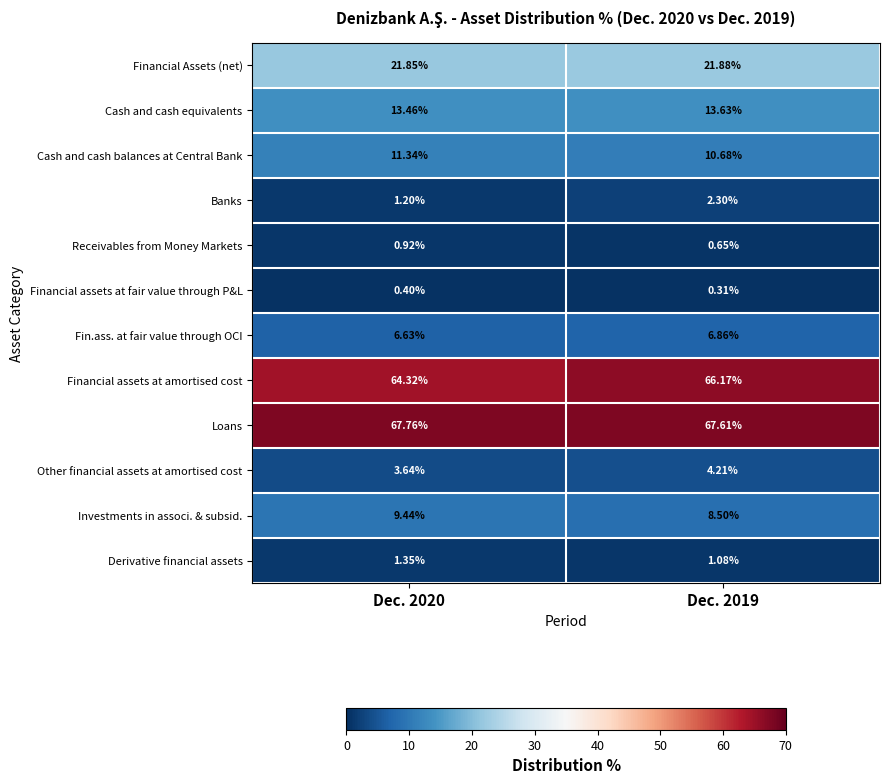

Which series has the widest spread of values?

Financial assets at amortised cost